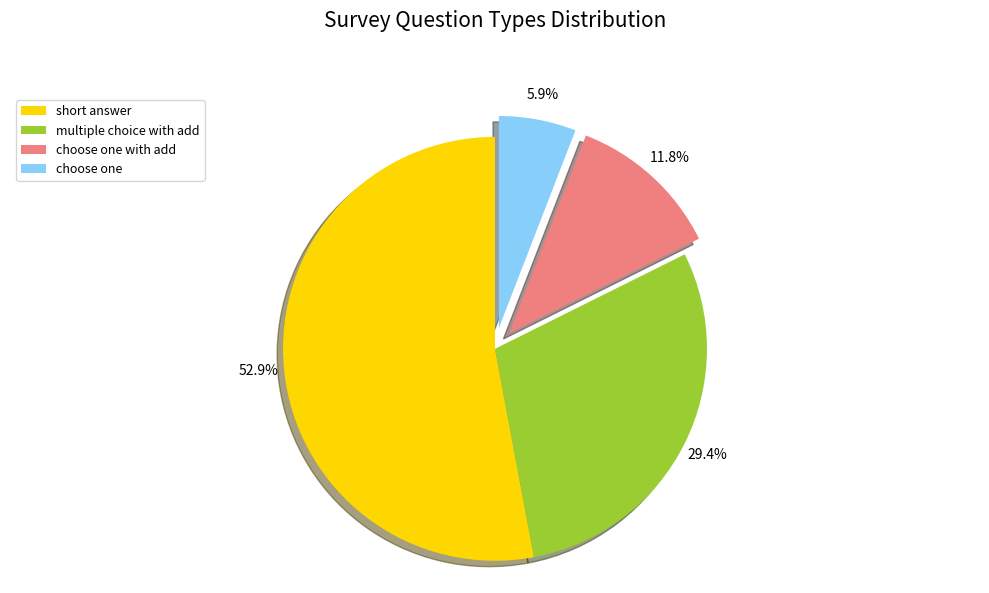

Is it true that choose one with add is 12% of the pie?

True